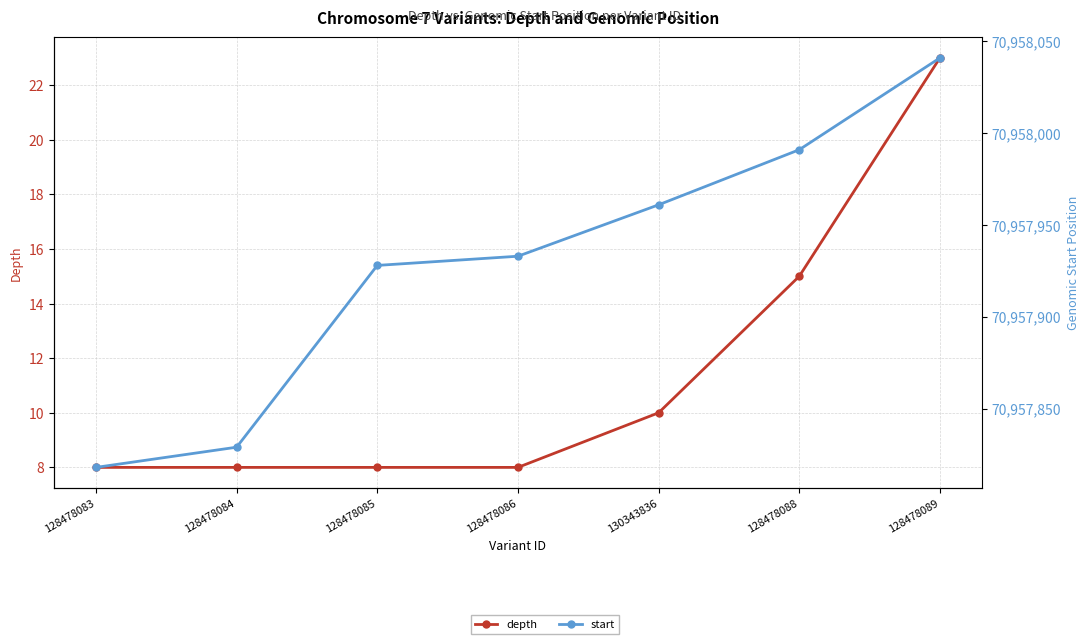

Which series has the largest range (max minus min)?

start